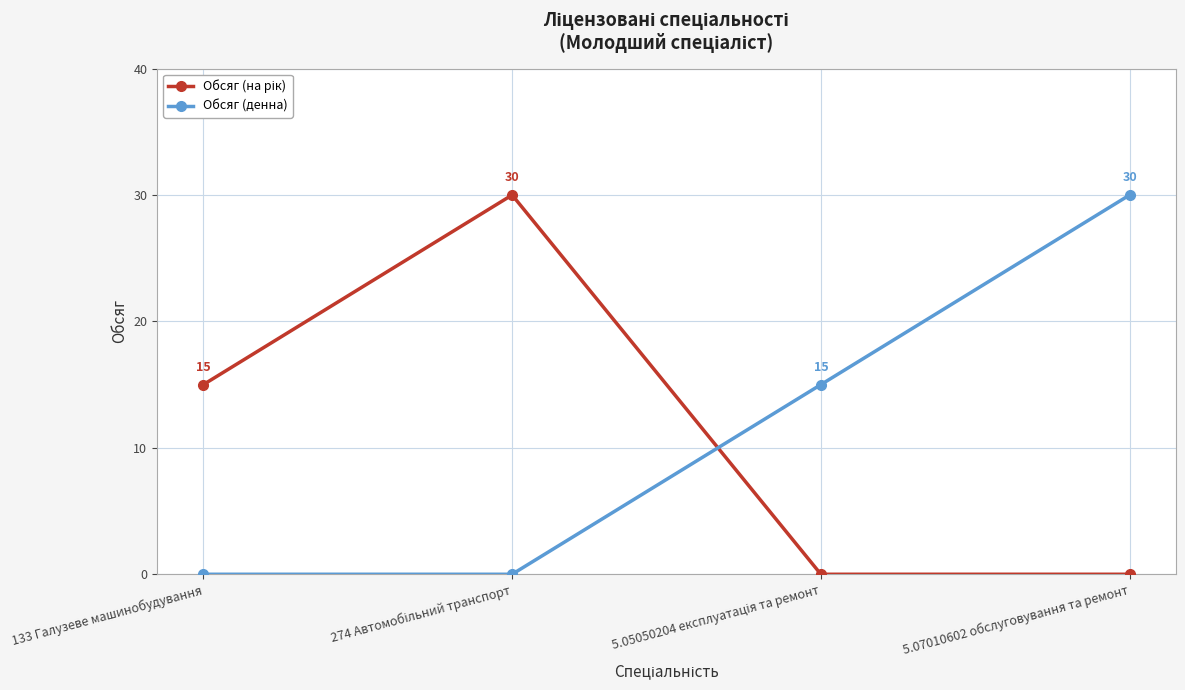

How many series are shown in this chart?

2